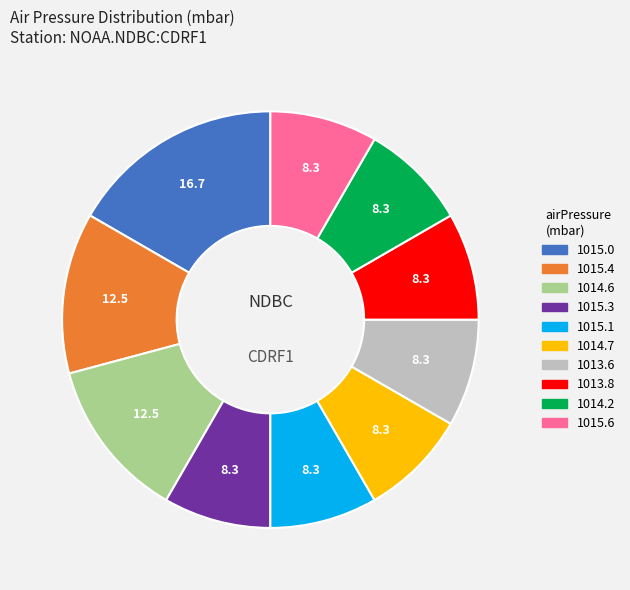

Does any single category account for the majority?

No